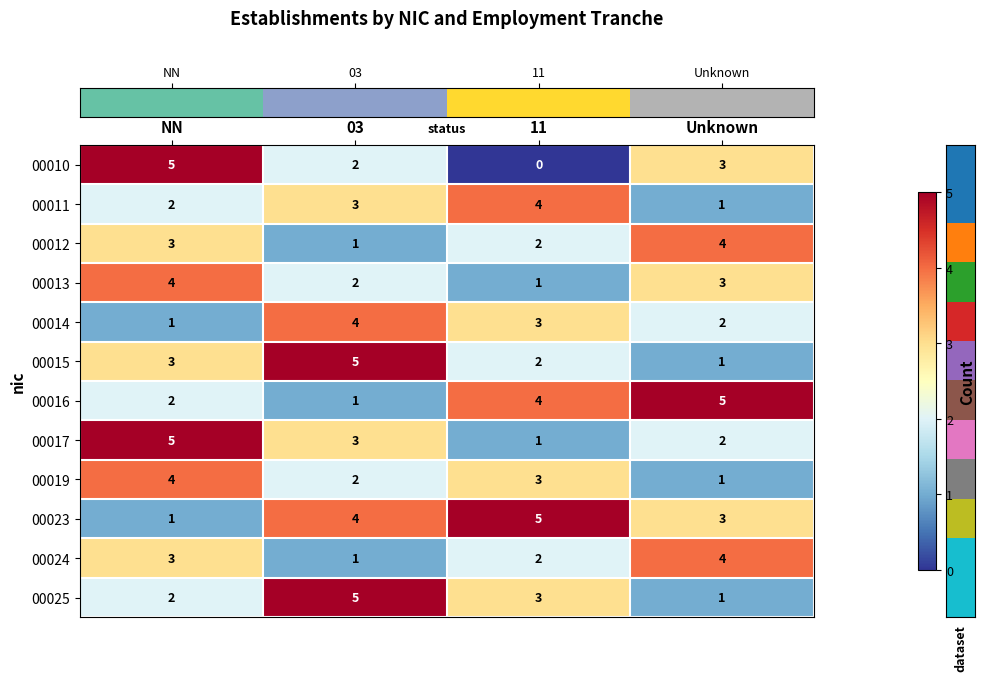

Which category has the lowest value across all series?

11